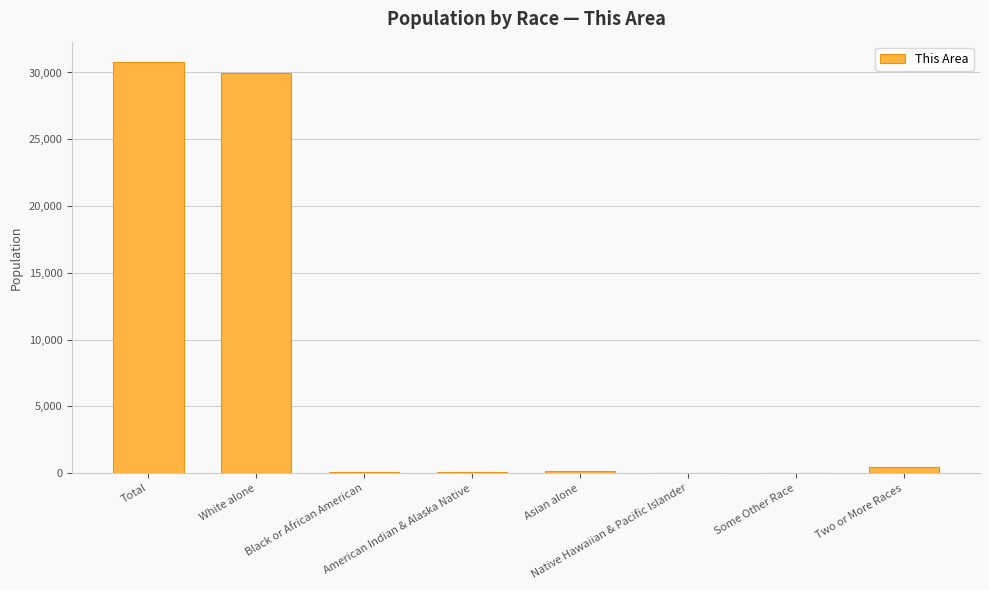

Reading left to right, transcribe all the data shown in this chart.

30768	29952	71	116	132	10	50	437